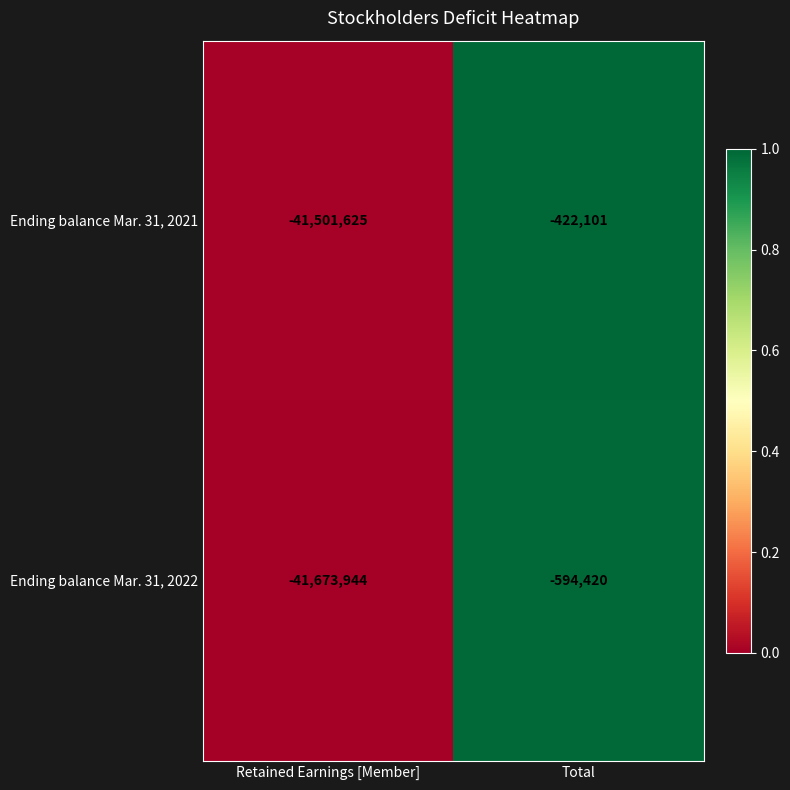

What is the approximate value of Ending balance Mar. 31, 2021 at Total, to the nearest 50?

-422100